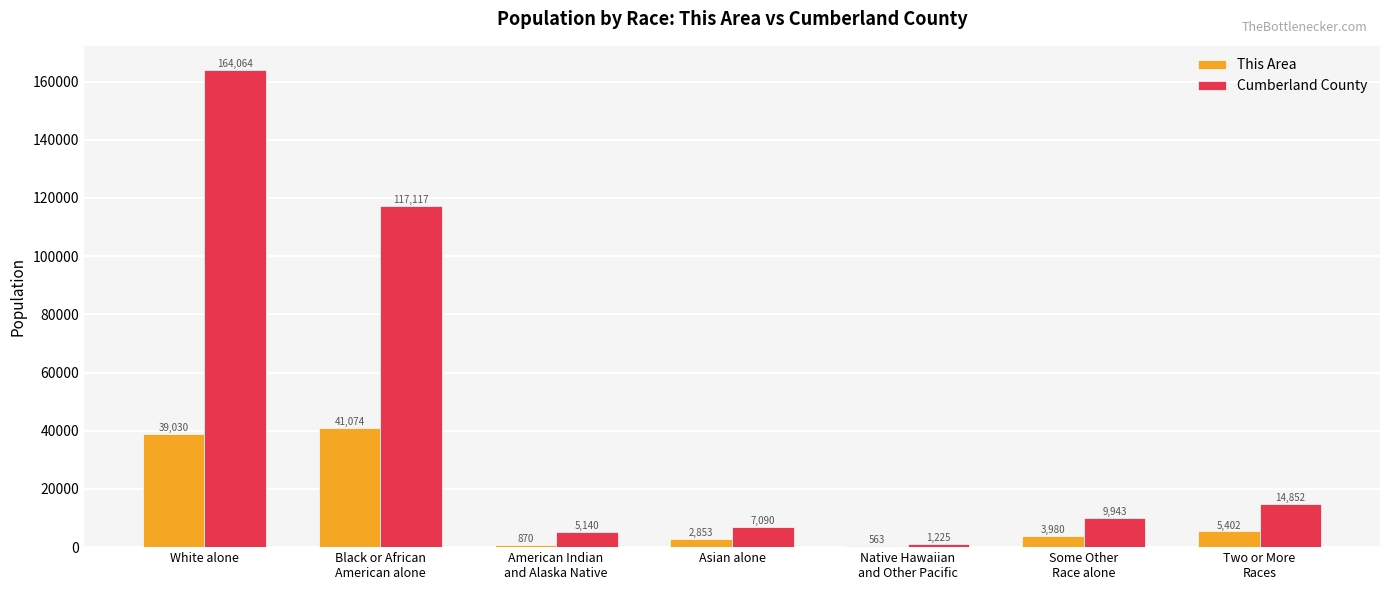

What is the label of the 7th bar from the left?

Two or More
Races